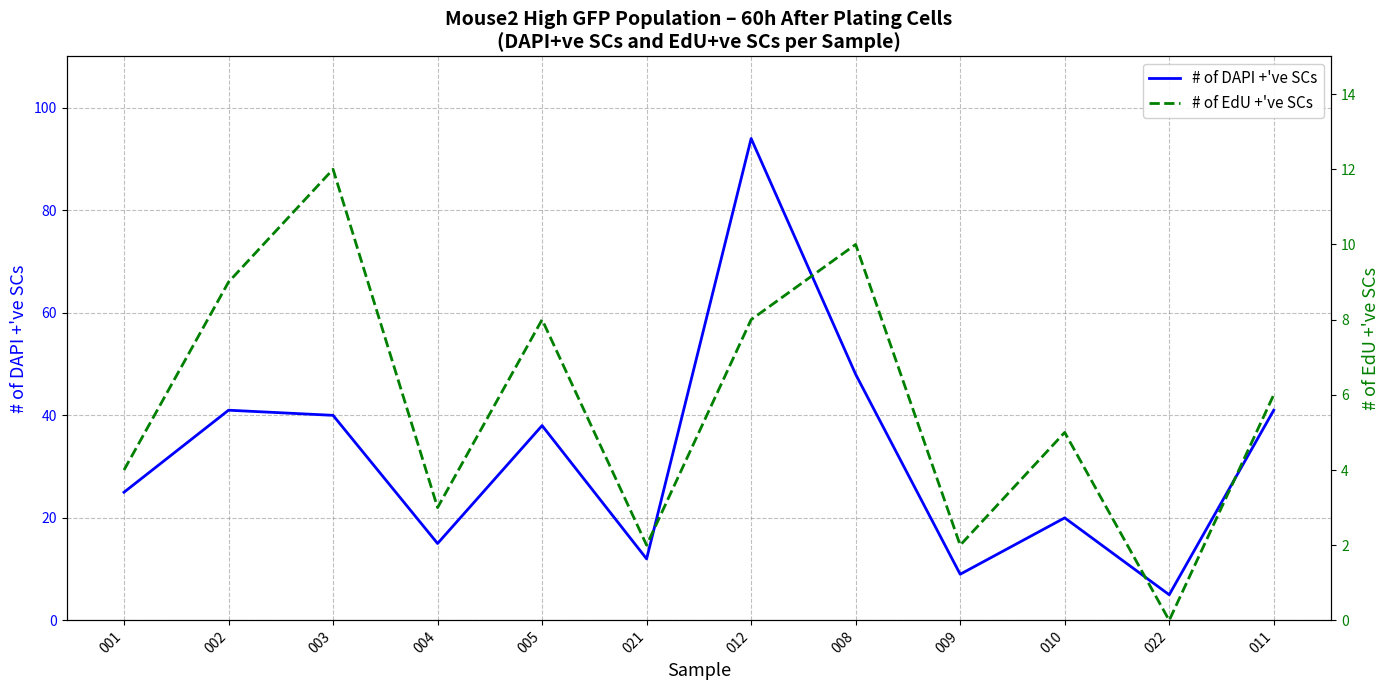

What is the label of the 3rd point from the right?

010